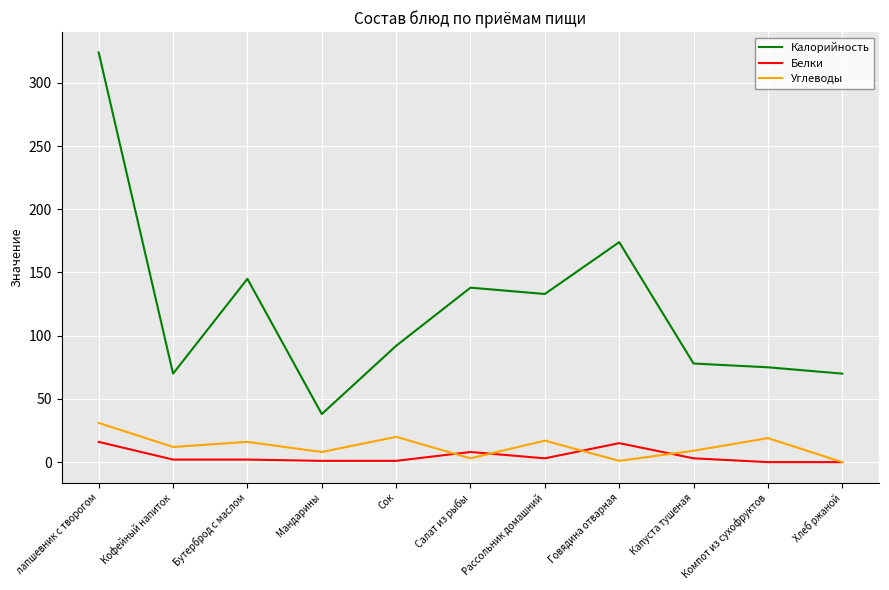

What are all the series names shown in the legend?

Калорийность, Белки, Углеводы